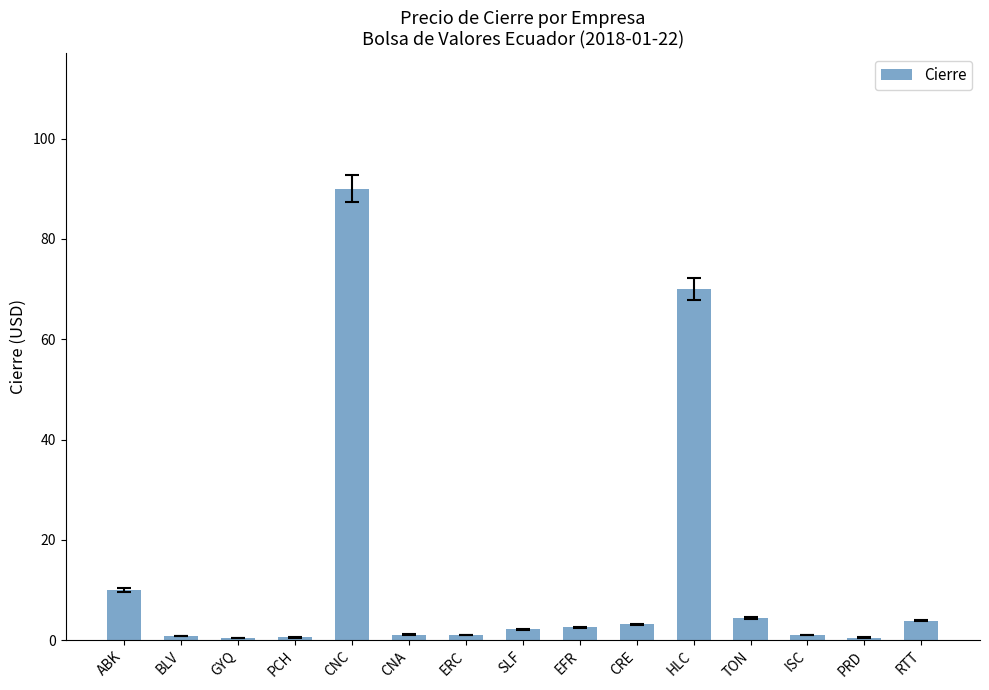

What is the ratio of the value at CNC to the value at EFR?

34.6